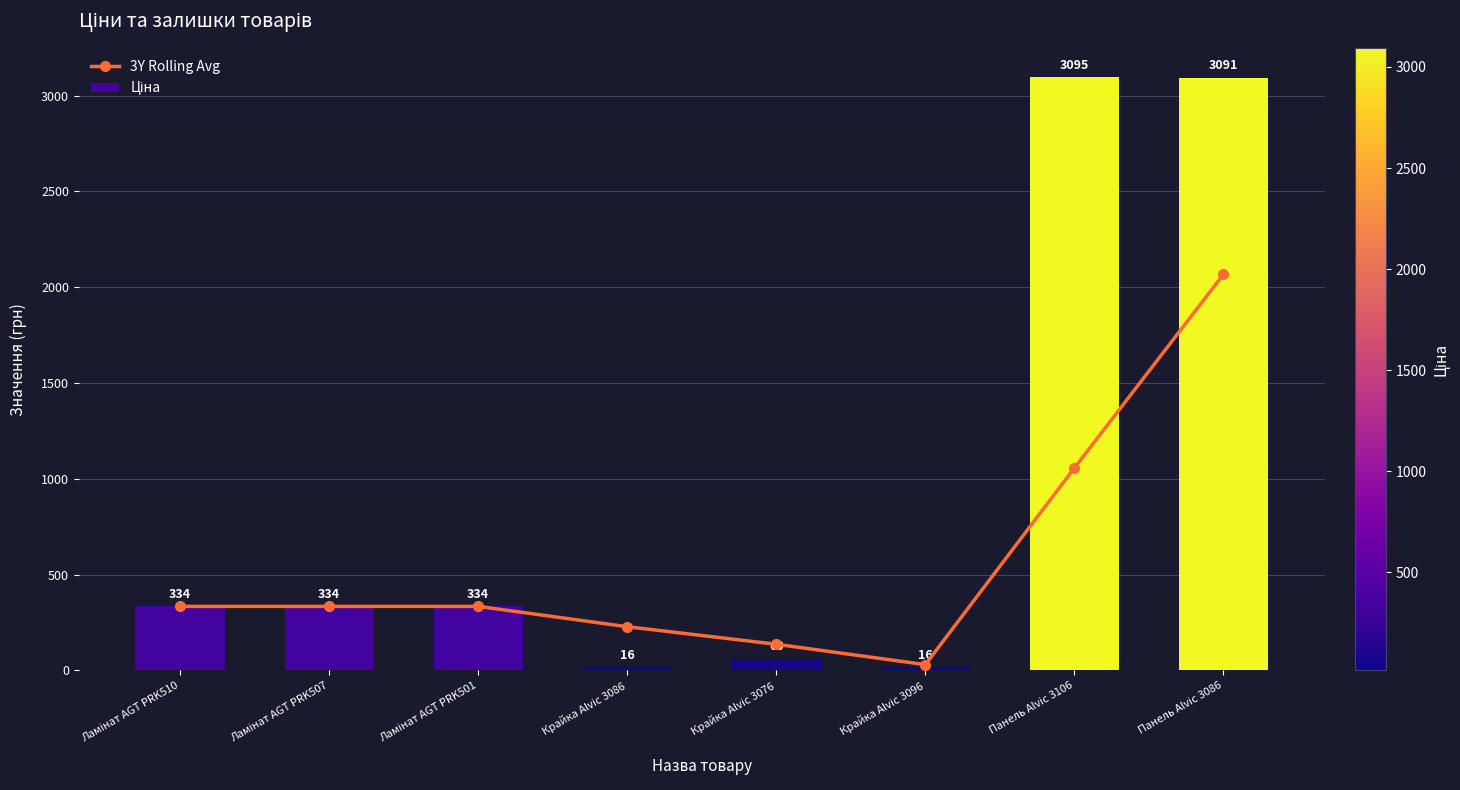

What are all the series names shown in the legend?

3Y Rolling Avg, Ціна